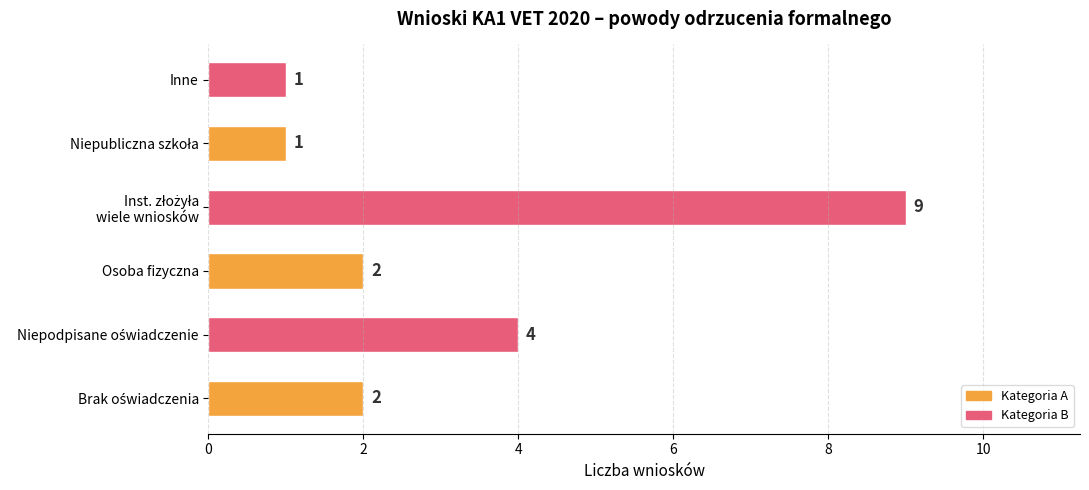

Reading bottom to top, transcribe all the data shown in this chart.

2	4	2	9	1	1